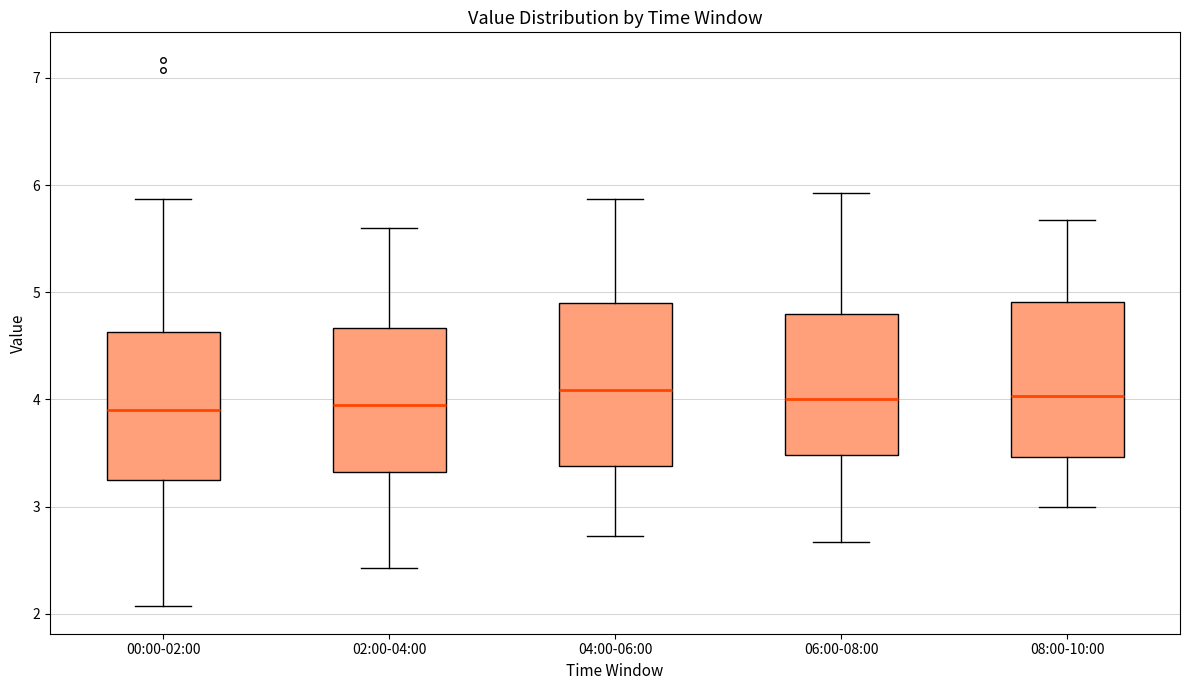

Reading left to right, read every box against the y-axis: the position of its median line, the range the box covers, and the ends of its whiskers. The values are not printed on the chart, so give them approximately, as read against the axis.

00:00-02:00: median 3.9, box 3.3 to 4.6, whiskers 2.1 to 5.9
02:00-04:00: median 4.0, box 3.3 to 4.7, whiskers 2.4 to 5.6
04:00-06:00: median 4.1, box 3.4 to 4.9, whiskers 2.7 to 5.9
06:00-08:00: median 4.0, box 3.5 to 4.8, whiskers 2.7 to 5.9
08:00-10:00: median 4.0, box 3.5 to 4.9, whiskers 3.0 to 5.7